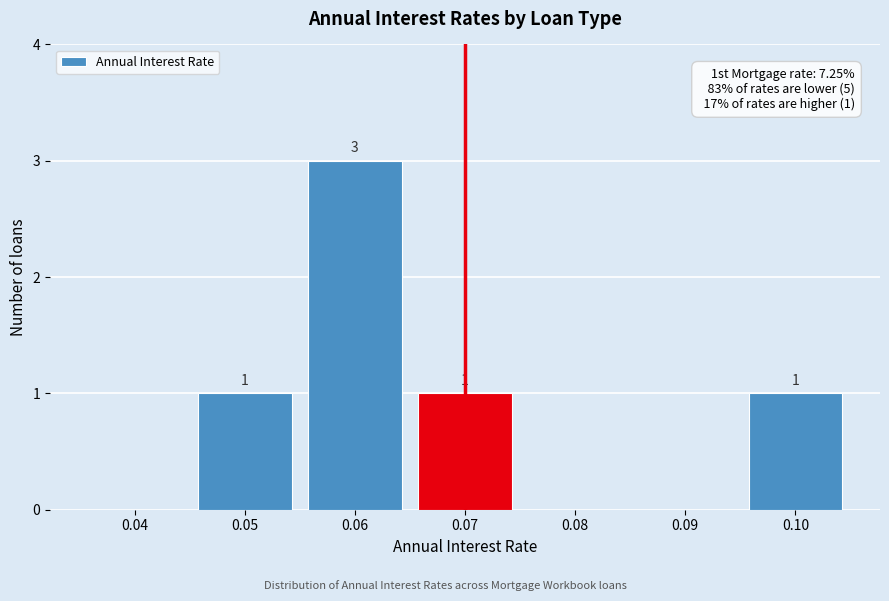

Reading left to right, extract all data points from this chart.

0.04=0	0.05=1	0.06=3	0.07=1	0.08=0	0.09=0	0.10=1